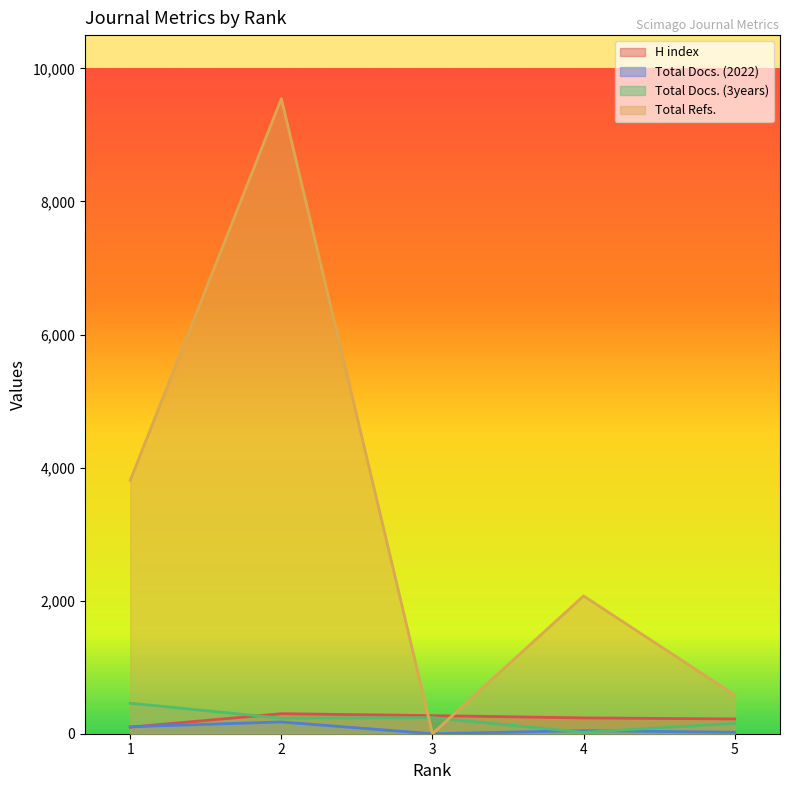

At which label is Total Refs. closest to 4772?

1